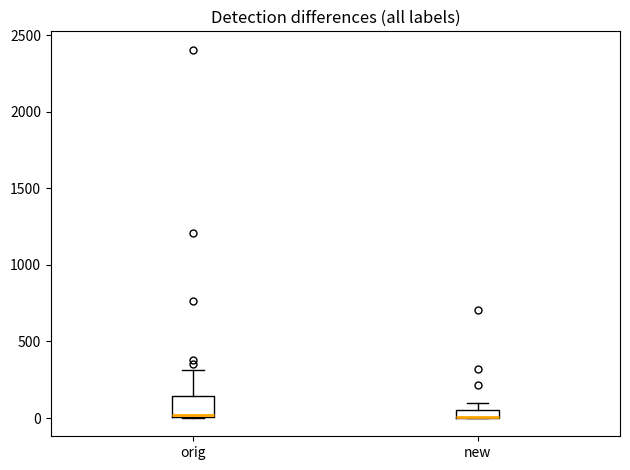

Comparing the boxes themselves (not the whiskers), which one is the tallest?

orig